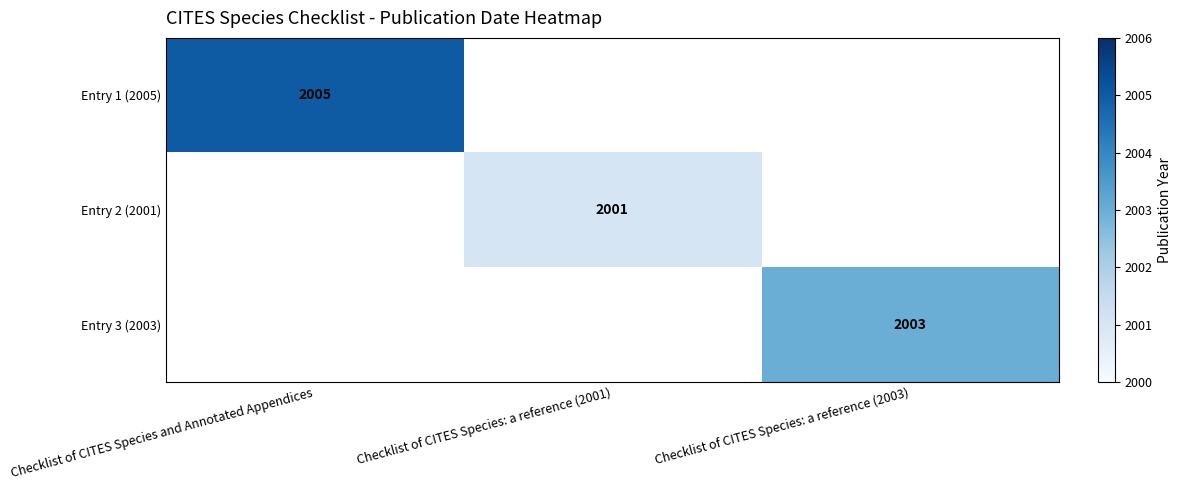

The Entry 3 (2003) series shows 2003 at Checklist of CITES Species: a reference (2003). True or false?

True